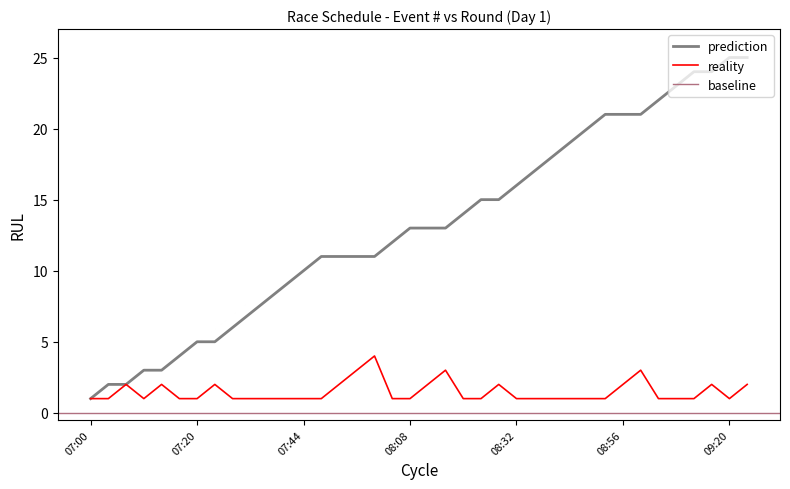

At which category does heat reach its first local peak?

07:08